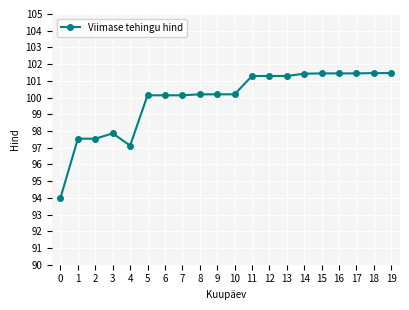

What is the value of the 3rd point from the left?

97.5